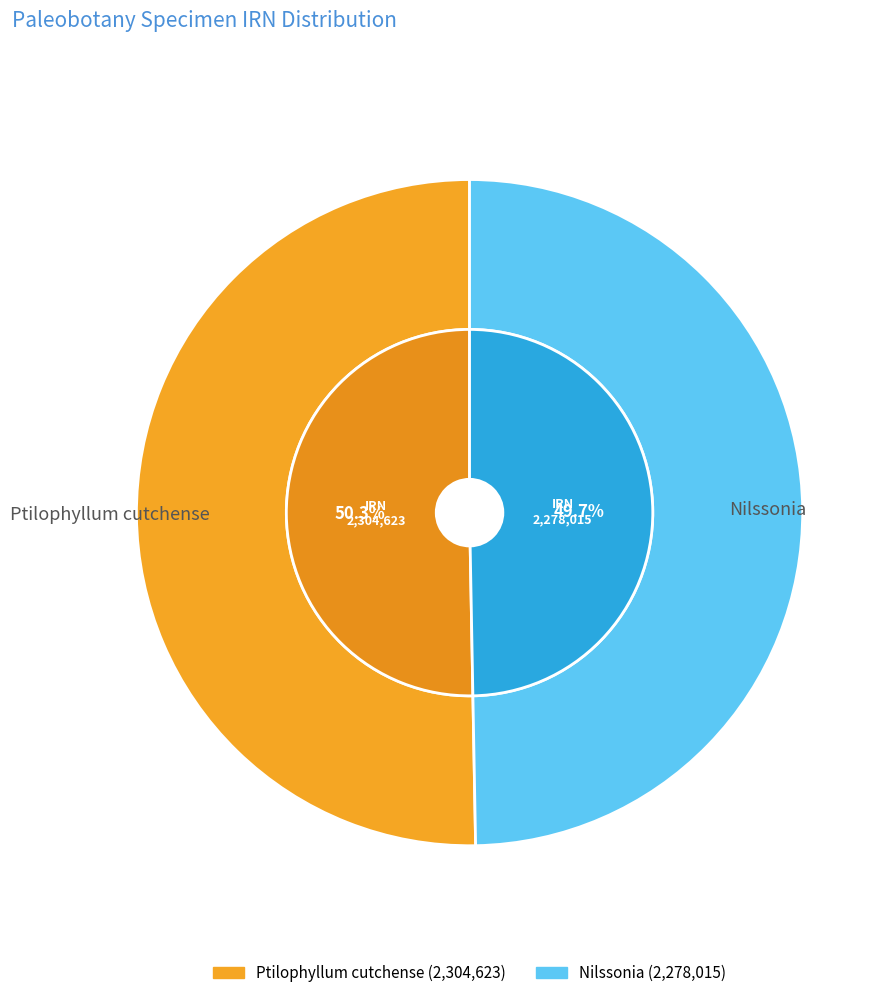

Is the sum of Nilssonia and Ptilophyllum cutchense greater than half?

Yes